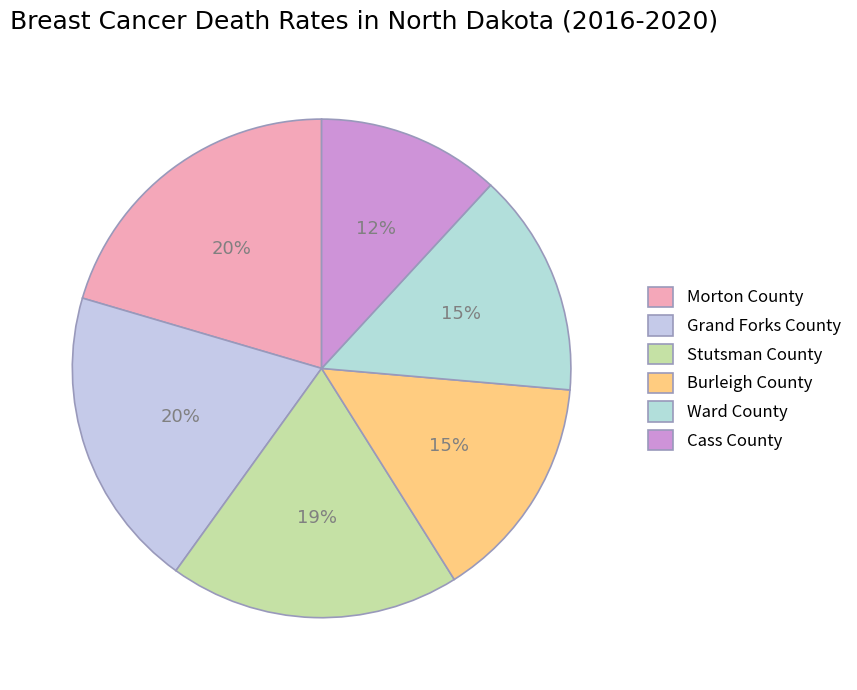

To the nearest percent, what is the average slice percentage?

17%